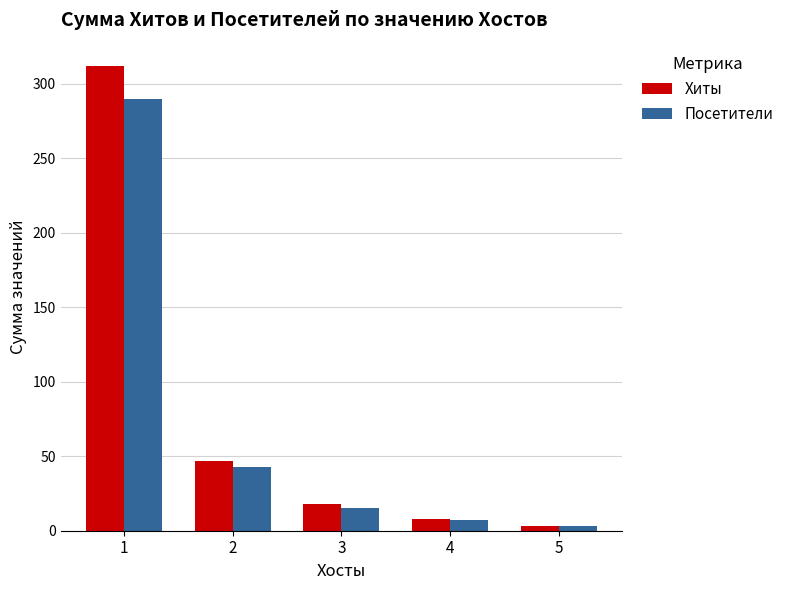

Which series has the largest total across all categories?

Хиты